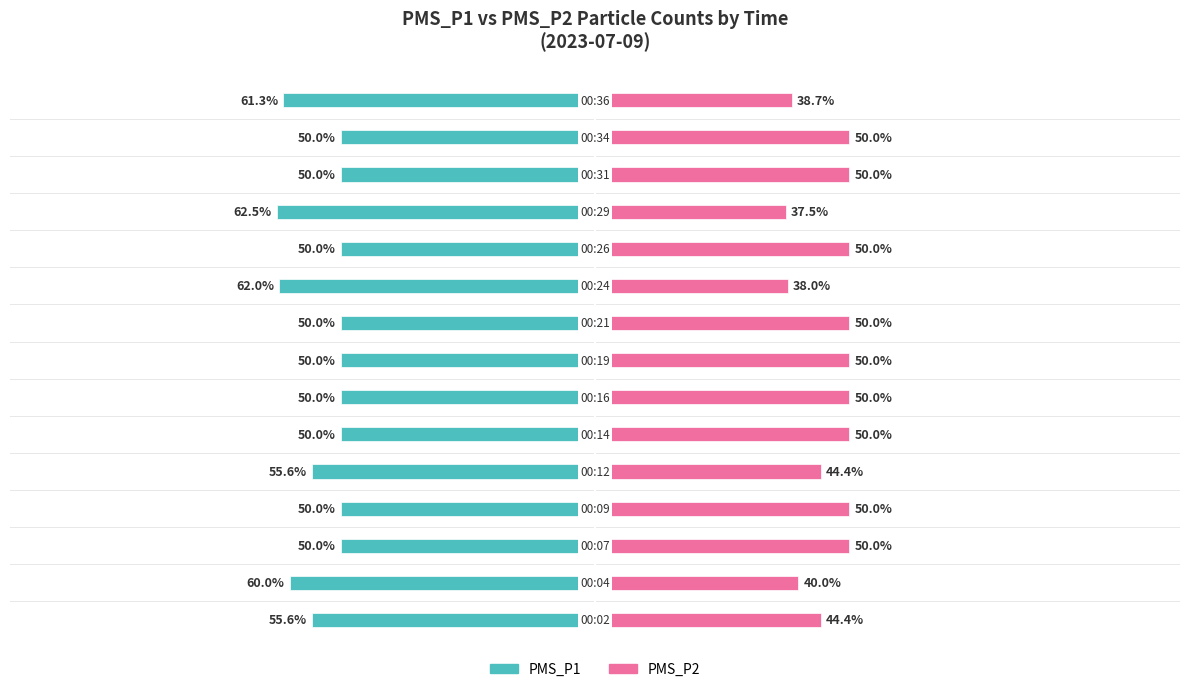

How many distinct data groups are displayed?

2